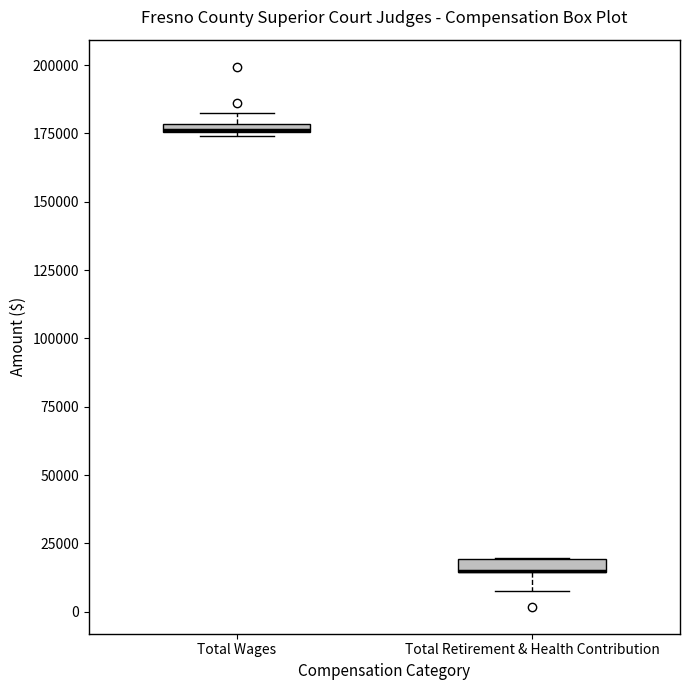

Where is the lower edge of the box for Total Retirement & Health Contribution on the y-axis? The values are not printed on the chart, so give them approximately, as read against the axis.

15000